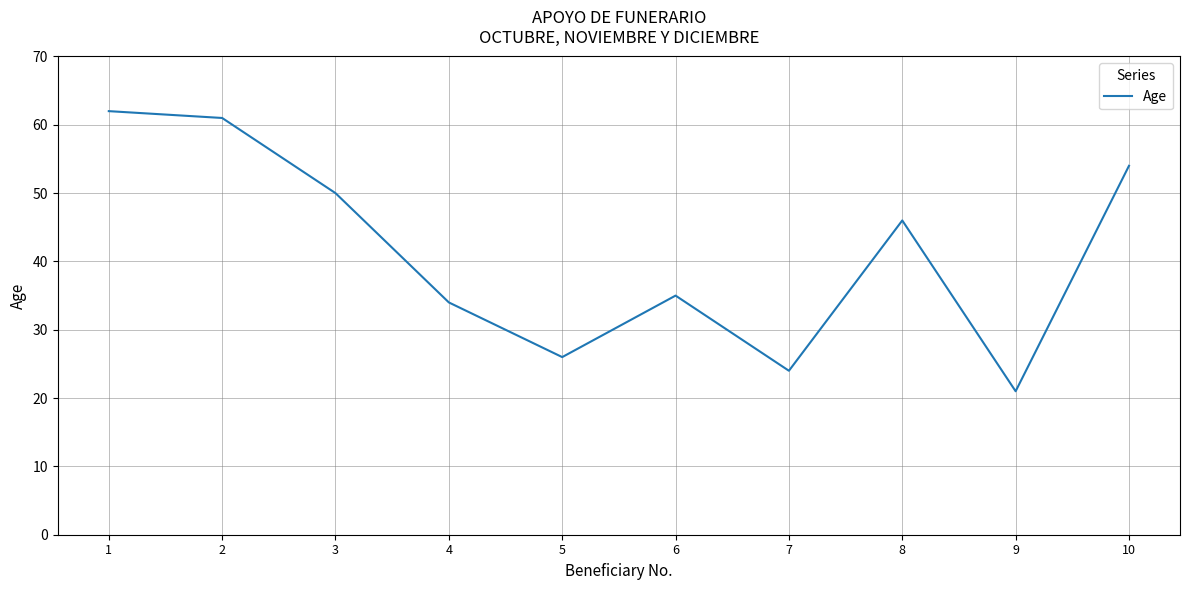

At which label does the data first exceed 46?

1